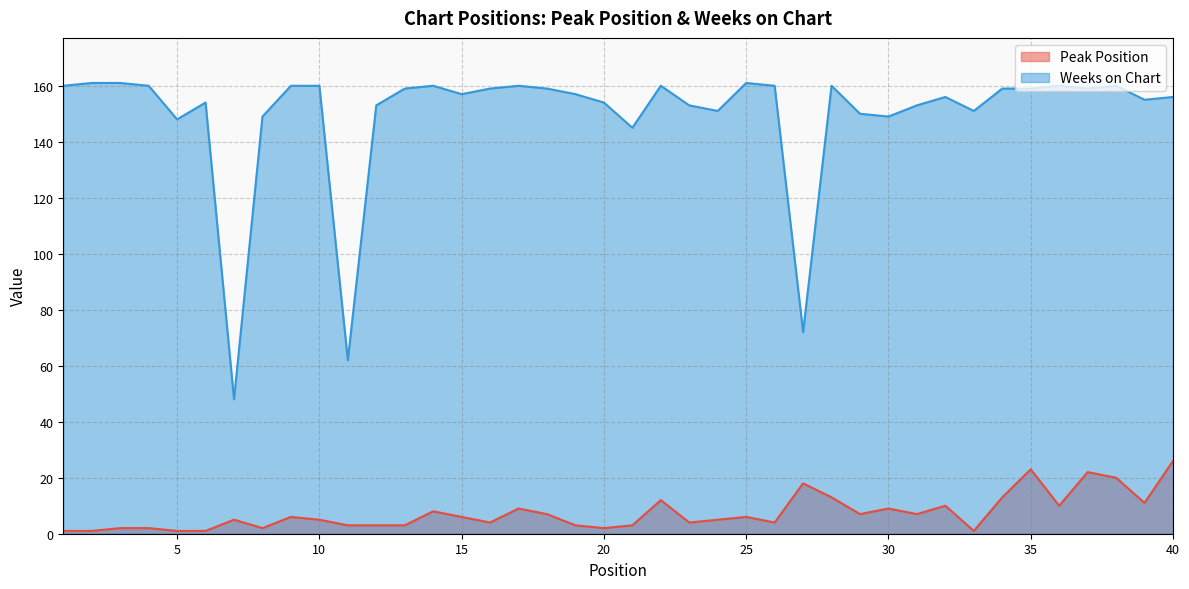

Reading left to right, list all the values displayed in this chart.

Peak Position: 1=1	2=1	3=2	4=2	5=1	6=1	7=5	8=2	9=6	10=5	11=3	12=3	13=3	14=8	15=6	16=4	17=9	18=7	19=3	20=2	21=3	22=12	23=4	24=5	25=6	26=4	27=18	28=13	29=7	30=9	31=7	32=10	33=1	34=13	35=23	36=10	37=22	38=20	39=11	40=26
Weeks on Chart: 1=160	2=161	3=161	4=160	5=148	6=154	7=48	8=149	9=160	10=160	11=62	12=153	13=159	14=160	15=157	16=159	17=160	18=159	19=157	20=154	21=145	22=160	23=153	24=151	25=161	26=160	27=72	28=160	29=150	30=149	31=153	32=156	33=151	34=159	35=159	36=160	37=159	38=160	39=155	40=156